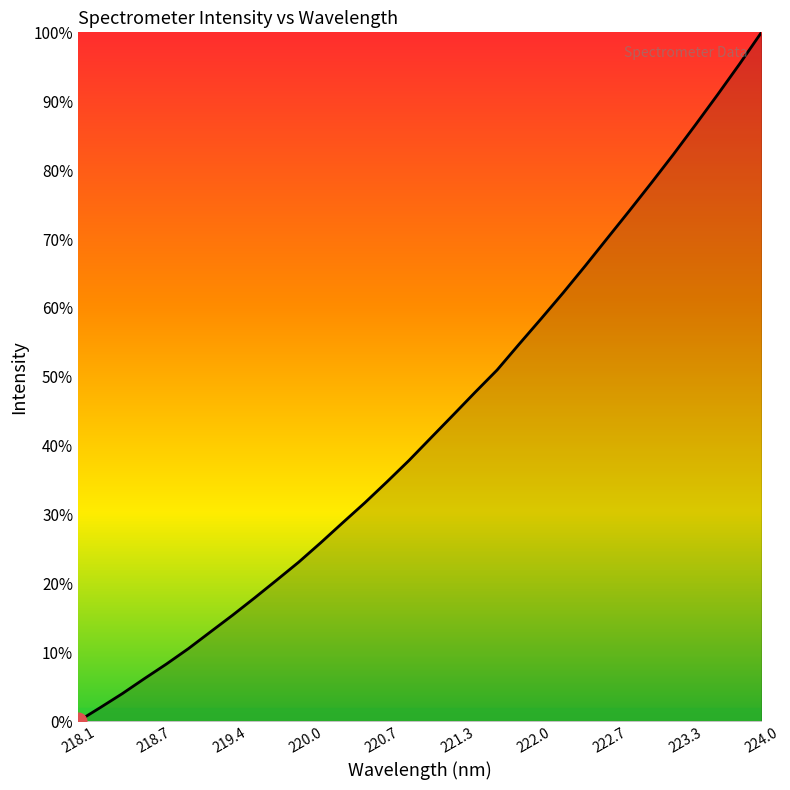

What is the maximum value shown in the chart?

100.0